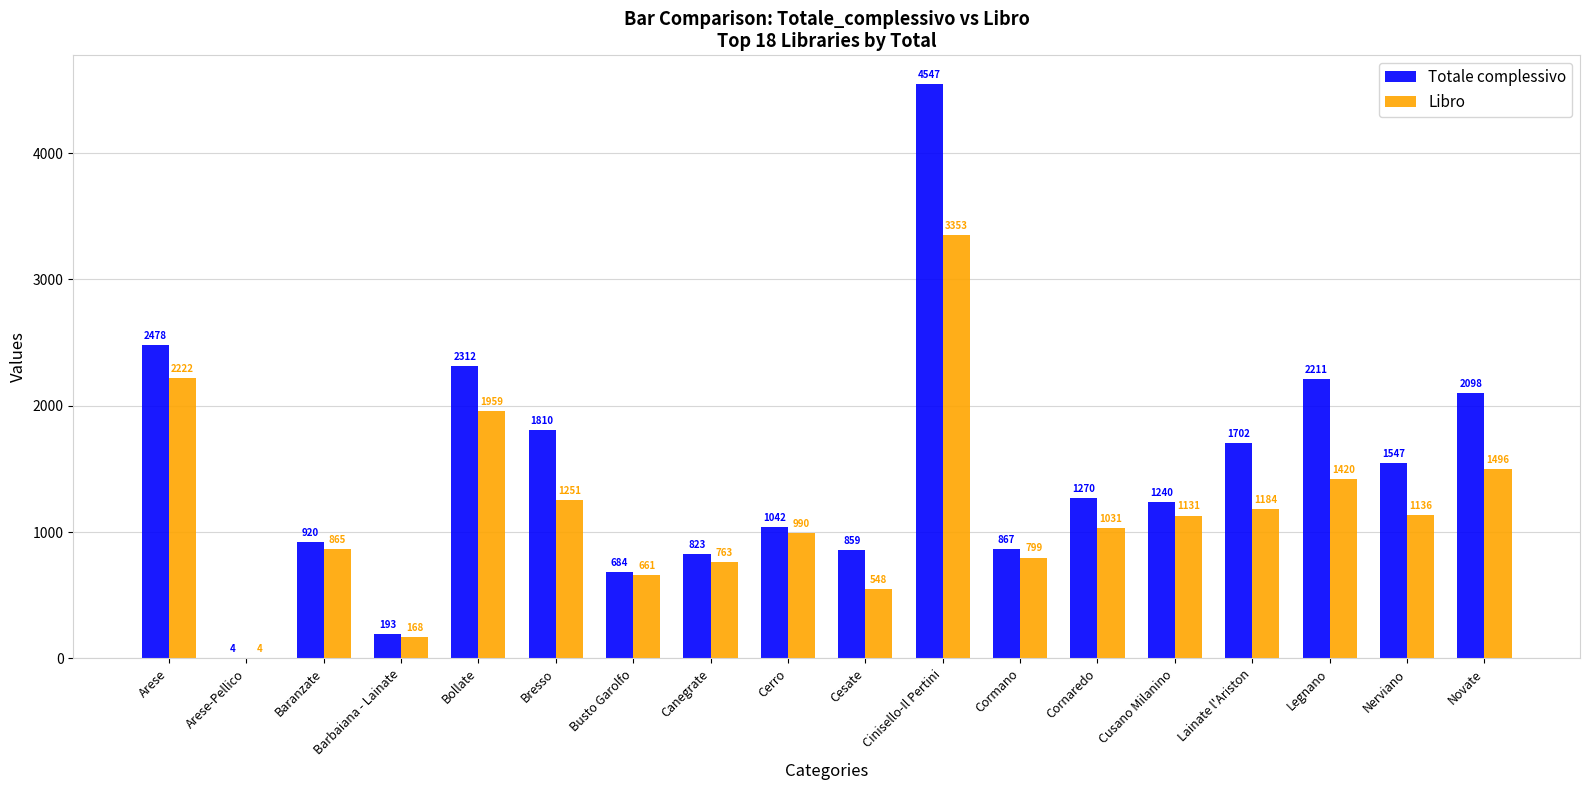

Reading right to left, what are all the values shown in this chart?

Totale complessivo: 2098	1547	2211	1702	1240	1270	867	4547	859	1042	823	684	1810	2312	193	920	4	2478
Libro: 1496	1136	1420	1184	1131	1031	799	3353	548	990	763	661	1251	1959	168	865	4	2222